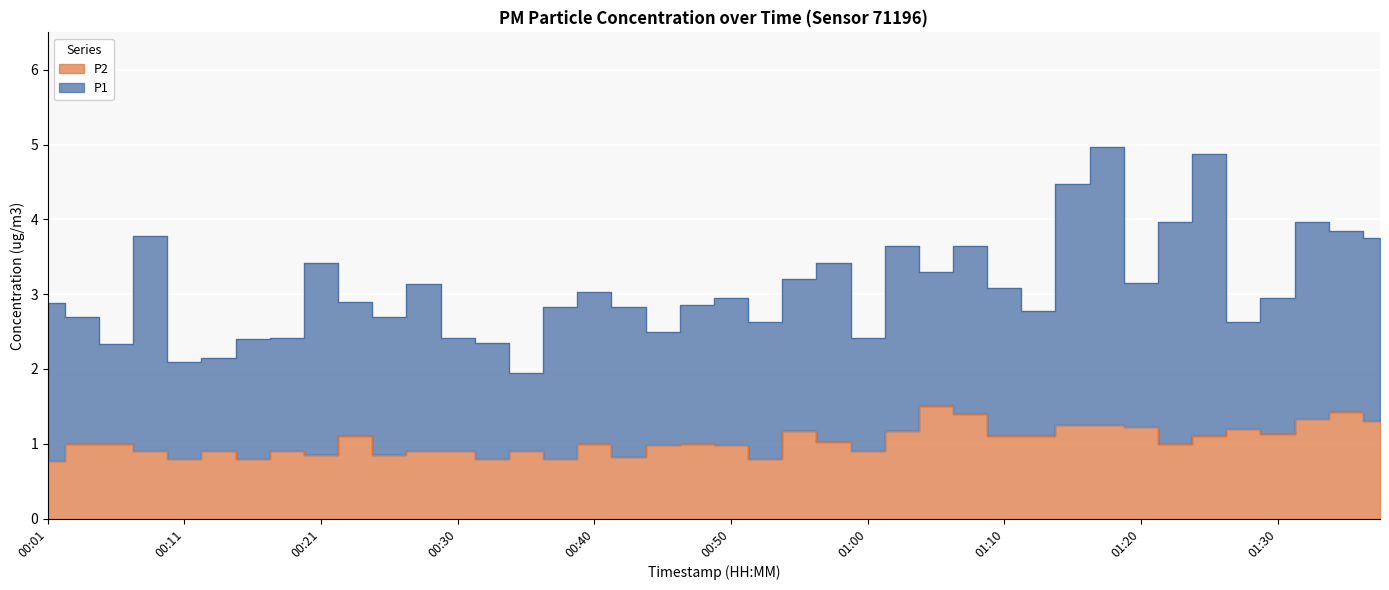

What position from the left is 01:17?

32